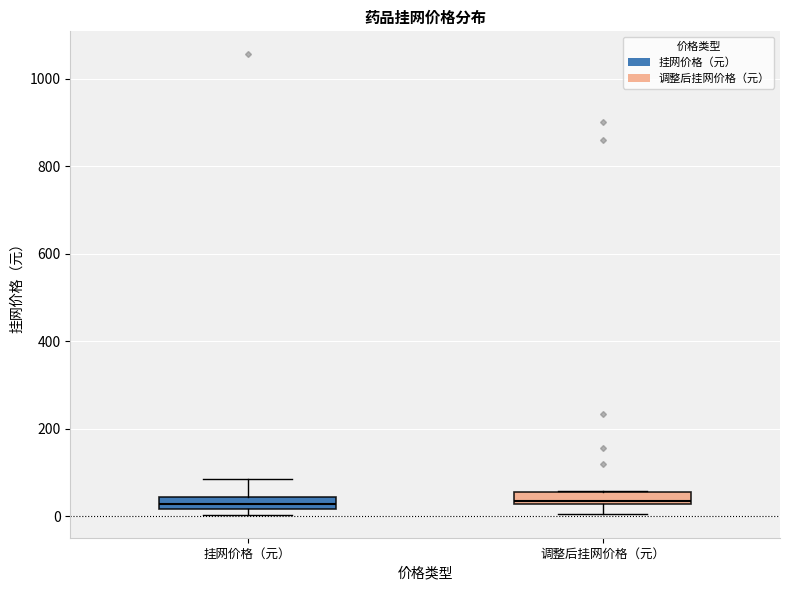

Where is the lower edge of the box for 挂网价格（元） on the y-axis? The values are not printed on the chart, so give them approximately, as read against the axis.

20